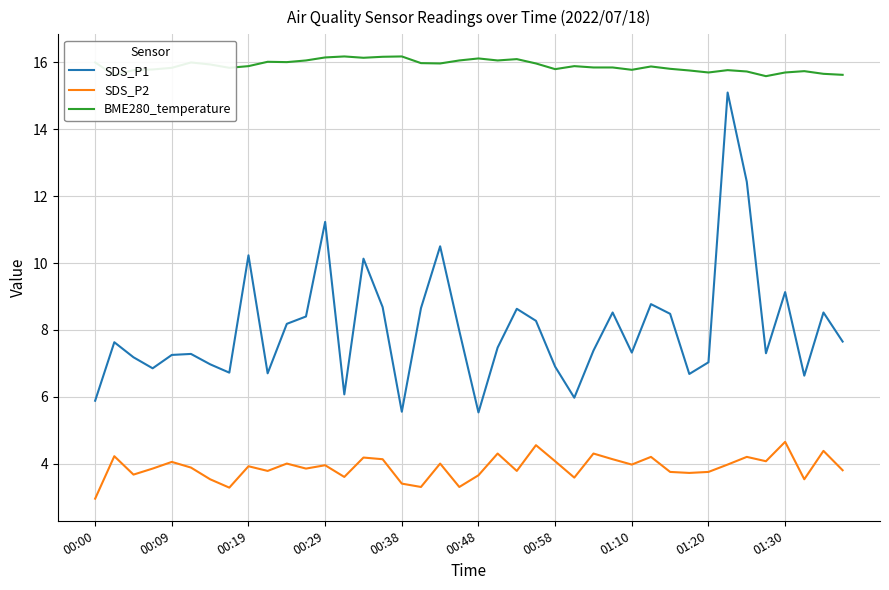

True or false: SDS_P1 and BME280_temperature intersect in this chart.

False